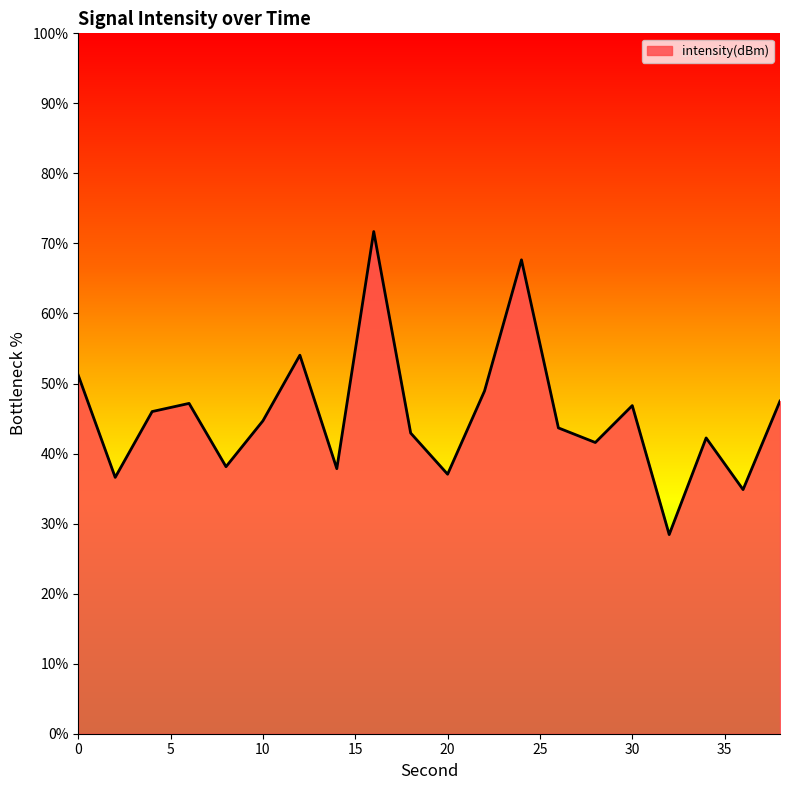

How many lines are shown in the chart?

1